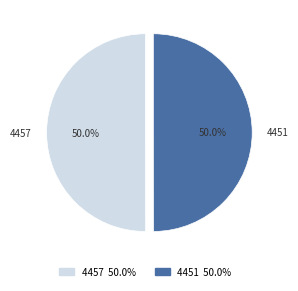

What percentage is the 4457 slice, to the nearest percent?

50%